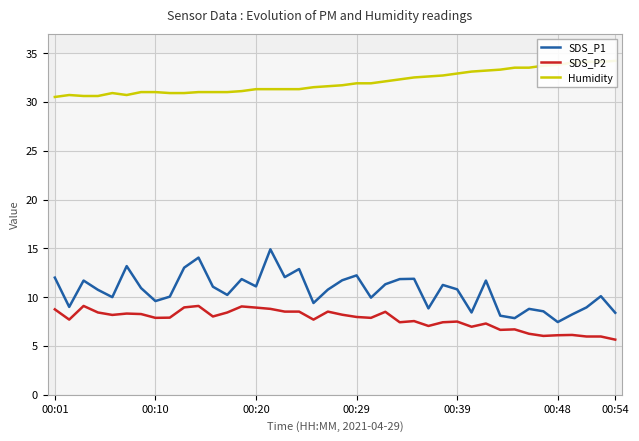

True or false: SDS_P1 and SDS_P2 cross at least once.

False